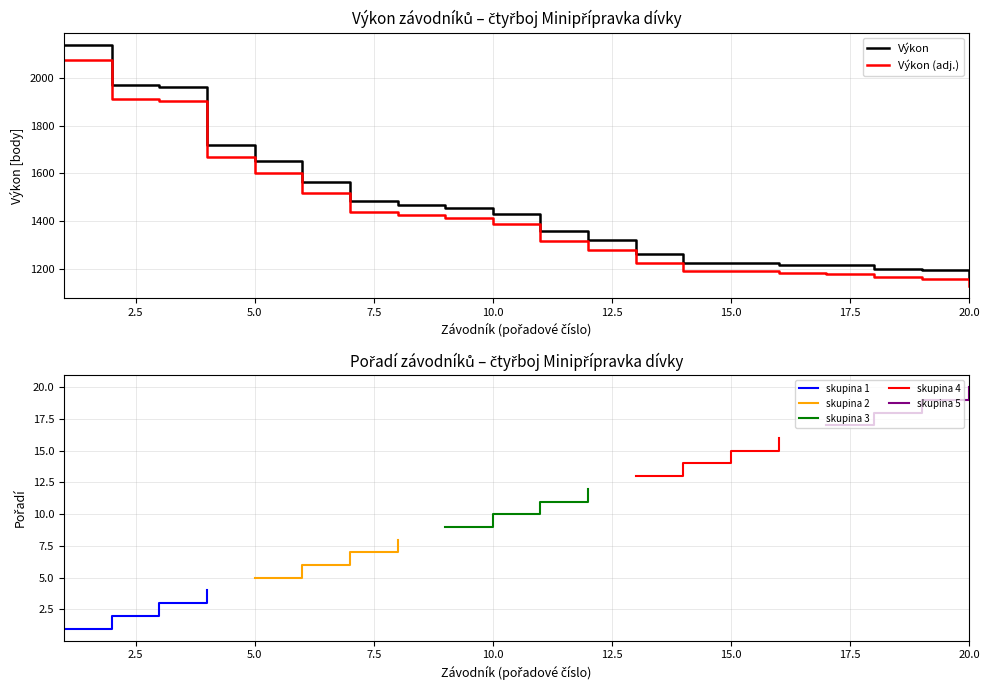

What is the highest value of the Výkon (adj.) series?

2075.8